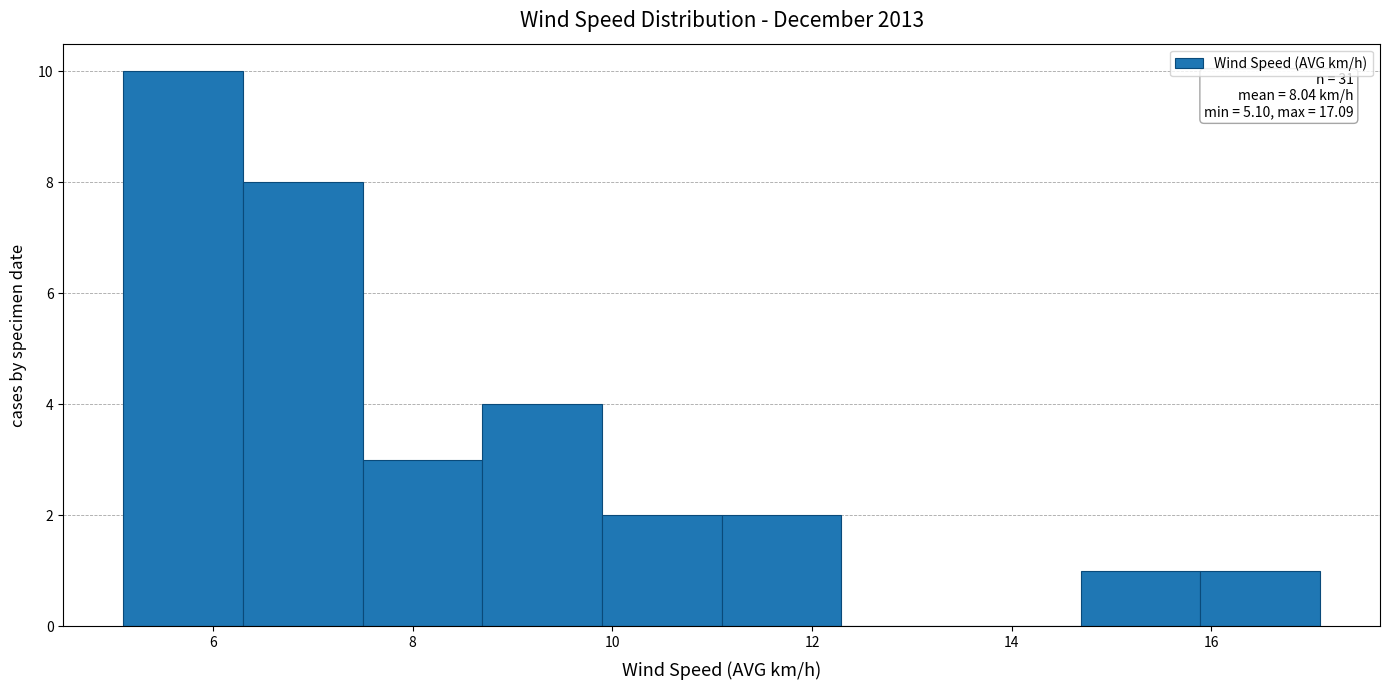

Over which range of the x-axis is the bar tallest?

5.2 to 6.2